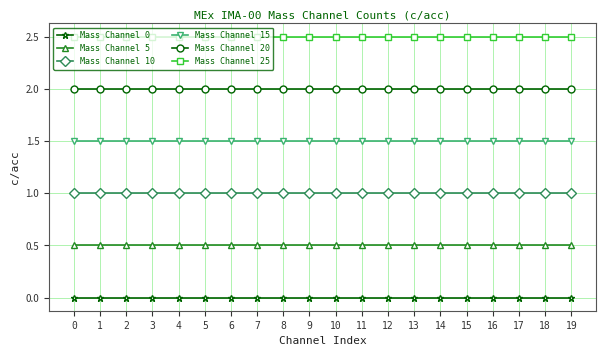

Rank the series by their average value, from lowest to highest.

Mass Channel 0, Mass Channel 5, Mass Channel 10, Mass Channel 15, Mass Channel 20, Mass Channel 25